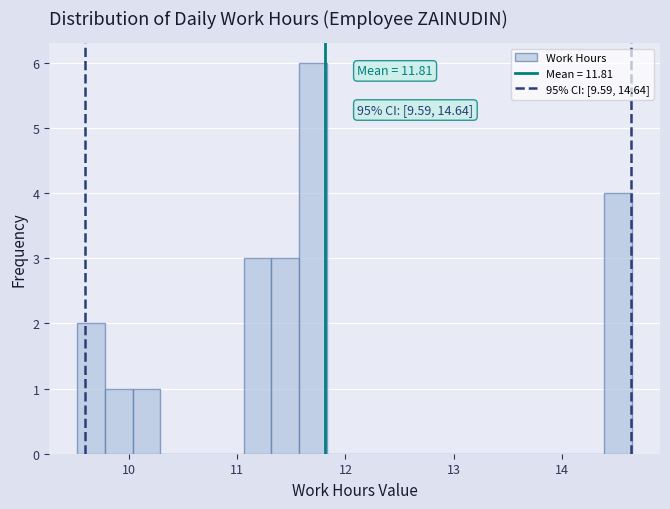

Around what value on the x-axis is the tallest bar? Give the approximate position of its centre, as read against the axis.

11.7